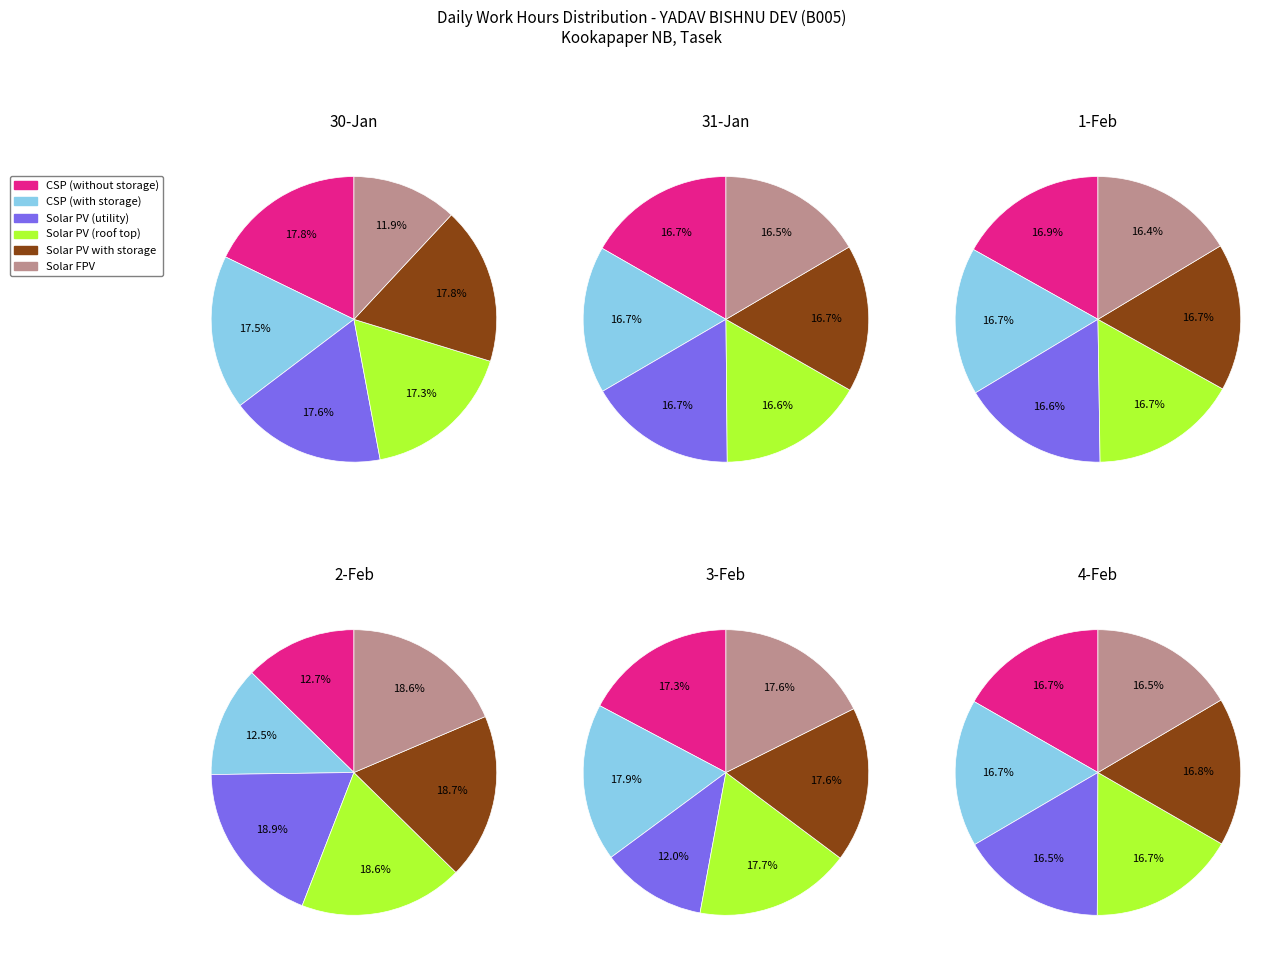

The 0 slice represents 18% of the pie. True or false?

True